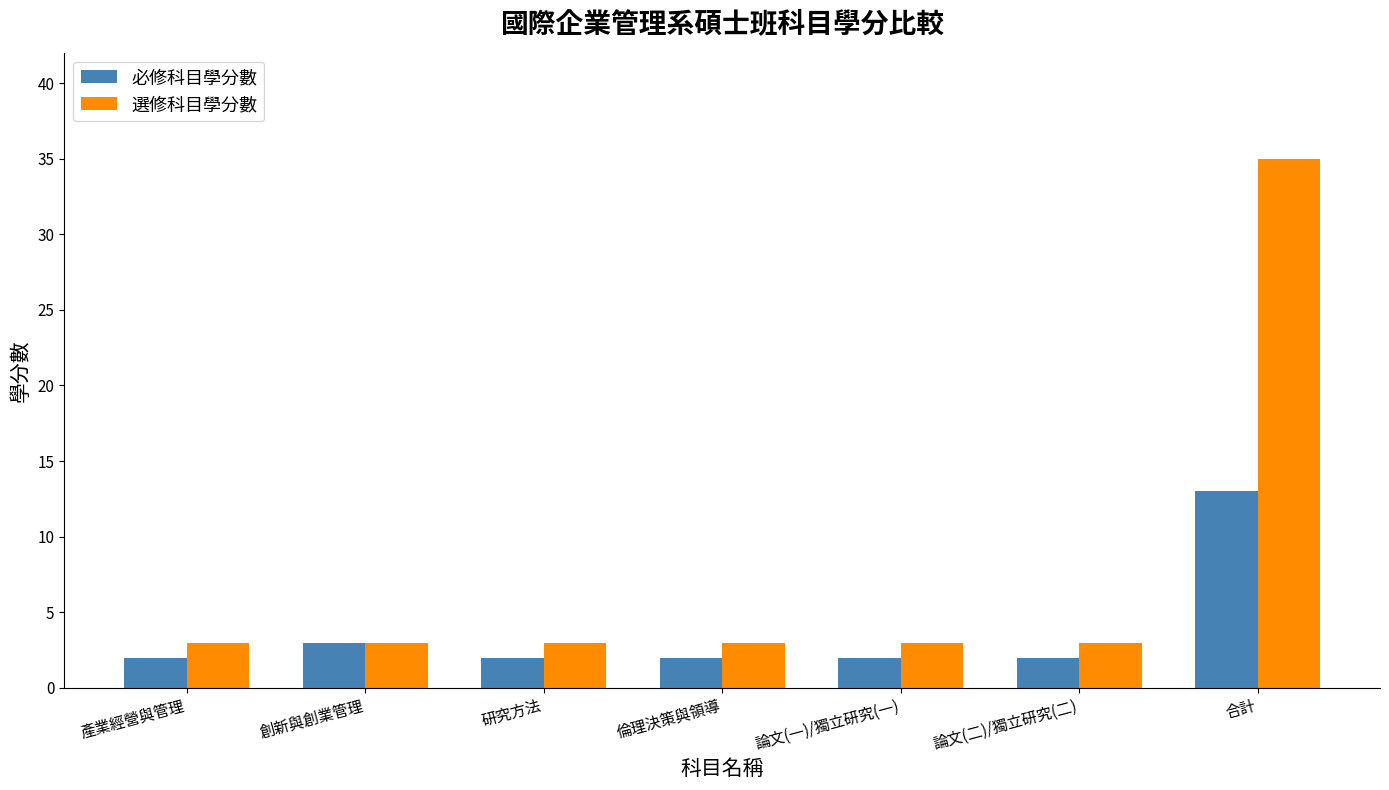

The value of 必修科目學分數 at 創新與創業管理 is 3. True or false?

True